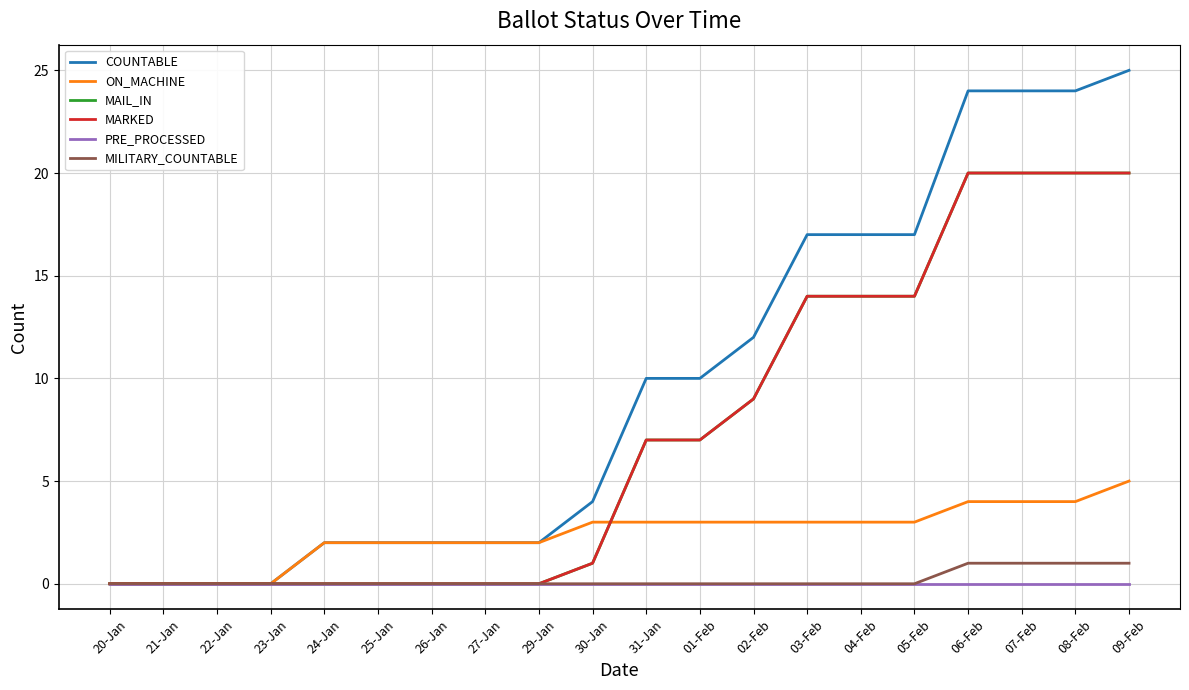

What is the sum of all COUNTABLE values?

194